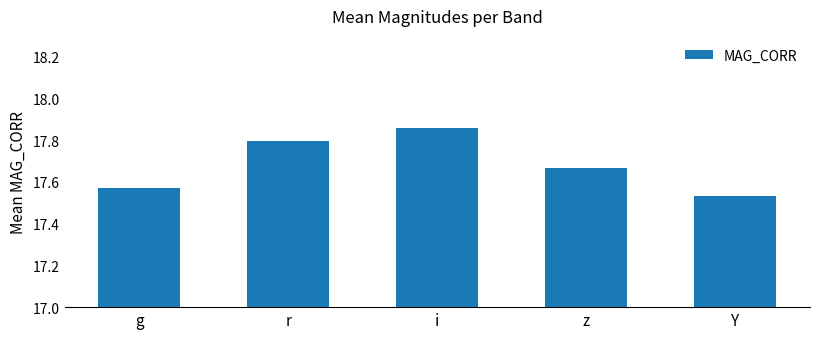

Approximately how many times larger is the value at r compared to Y?

1.0